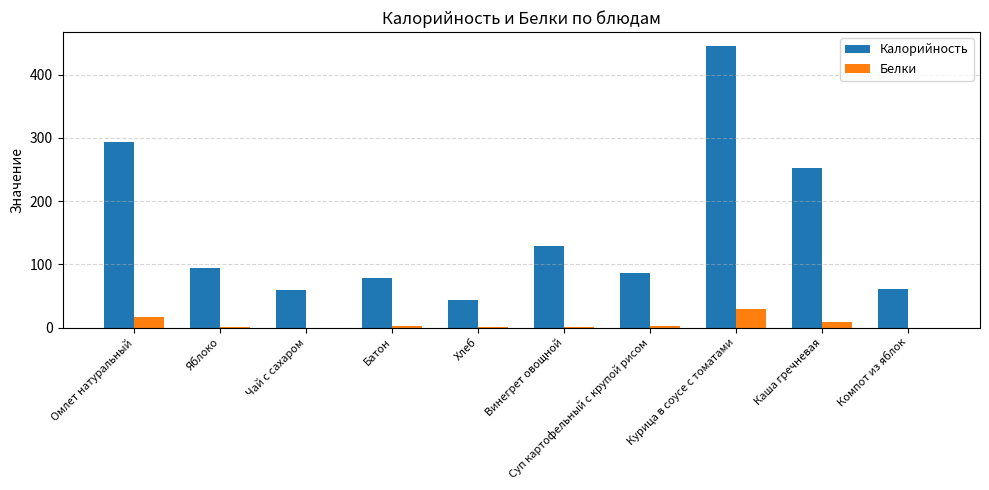

Is the value of Калорийность at Каша гречневая greater than the value of Белки at Батон?

Yes